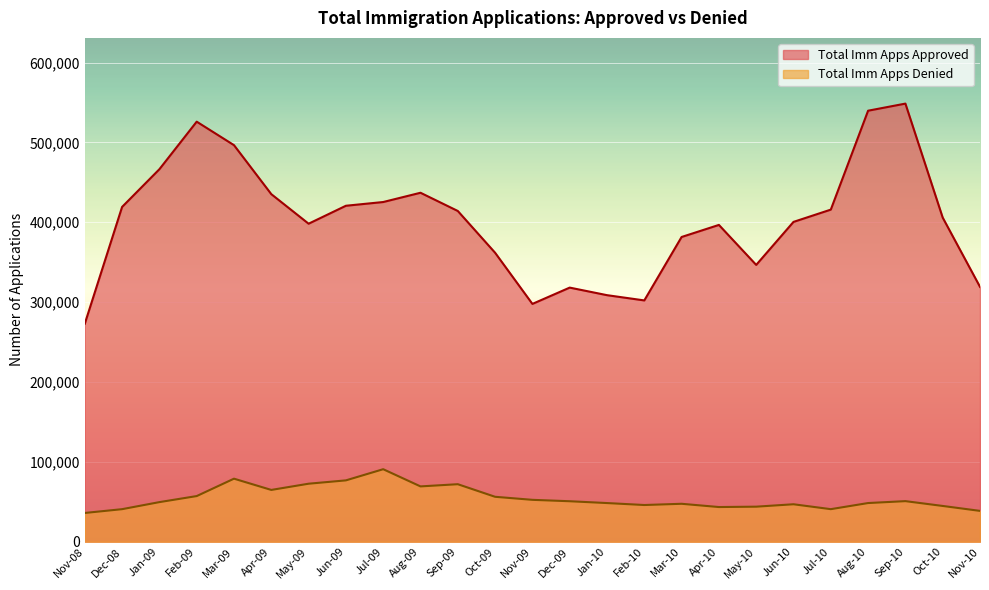

Reading left to right, extract all data points from this chart.

Total Imm Apps Approved: Nov-08=272964	Dec-08=419226	Jan-09=466429	Feb-09=525967	Mar-09=496542	Apr-09=435212	May-09=398206	Jun-09=420673	Jul-09=425354	Aug-09=436962	Sep-09=414137	Oct-09=361836	Nov-09=297777	Dec-09=318197	Jan-10=308723	Feb-10=302149	Mar-10=381577	Apr-10=396681	May-10=346615	Jun-10=400474	Jul-10=415843	Aug-10=539694	Sep-10=548582	Oct-10=405842	Nov-10=319140
Total Imm Apps Denied: Nov-08=36020	Dec-08=40770	Jan-09=49594	Feb-09=57164	Mar-09=78948	Apr-09=64860	May-09=72644	Jun-09=76823	Jul-09=90801	Aug-09=69275	Sep-09=72023	Oct-09=56270	Nov-09=52456	Dec-09=50696	Jan-10=48420	Feb-10=45968	Mar-10=47510	Apr-10=43430	May-10=43893	Jun-10=46912	Jul-10=40778	Aug-10=48436	Sep-10=50825	Oct-10=44798	Nov-10=38619